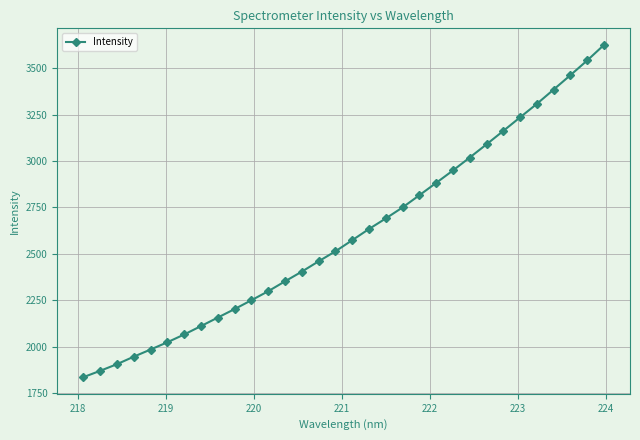

What is the value of the 26th point from the left?

3163.0